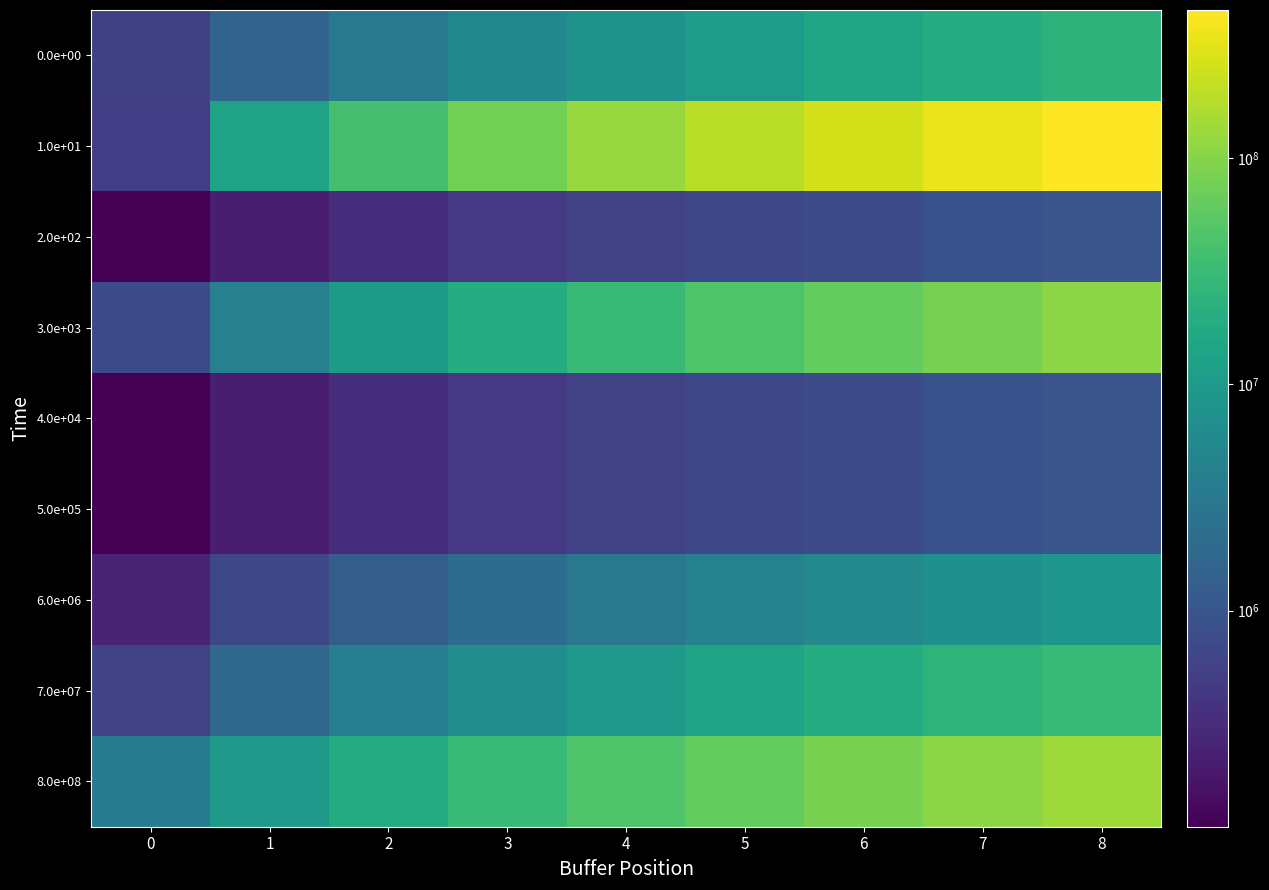

How many data points does each series have?

9